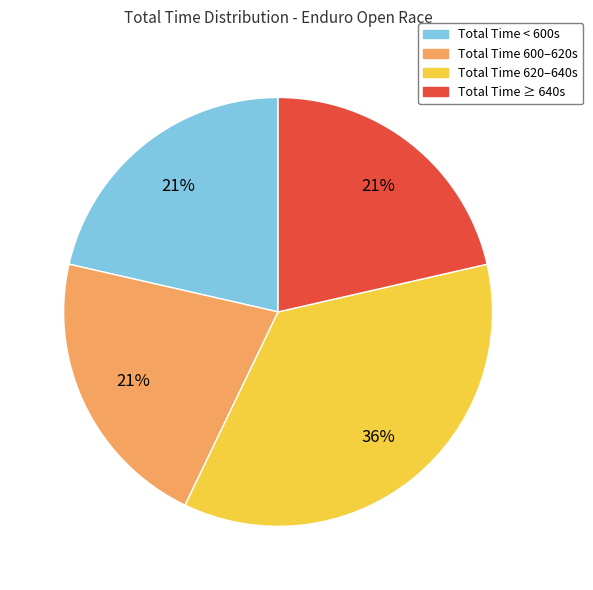

Combined, do Total Time < 600s and Total Time 620–640s account for over 50%?

Yes